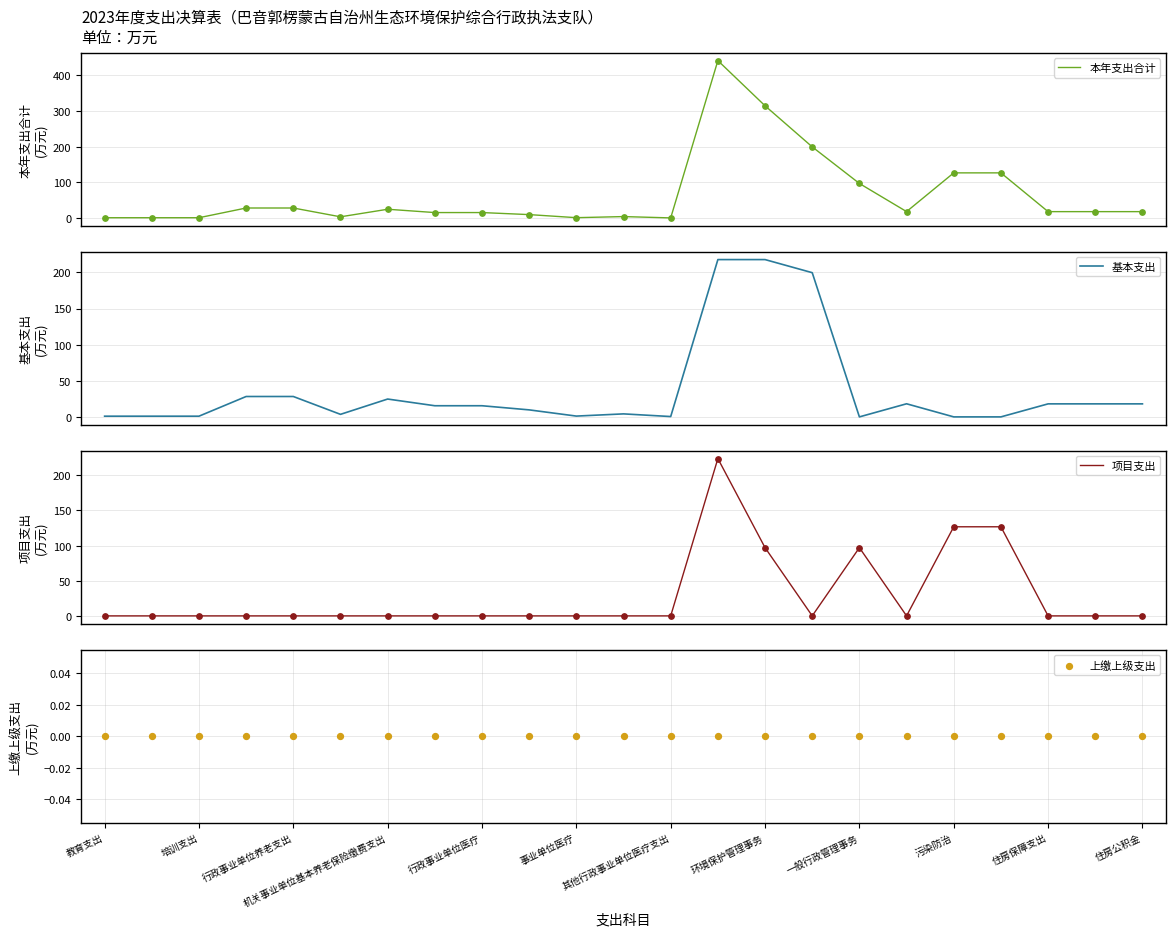

At how many categories does at least one series exceed 429?

1